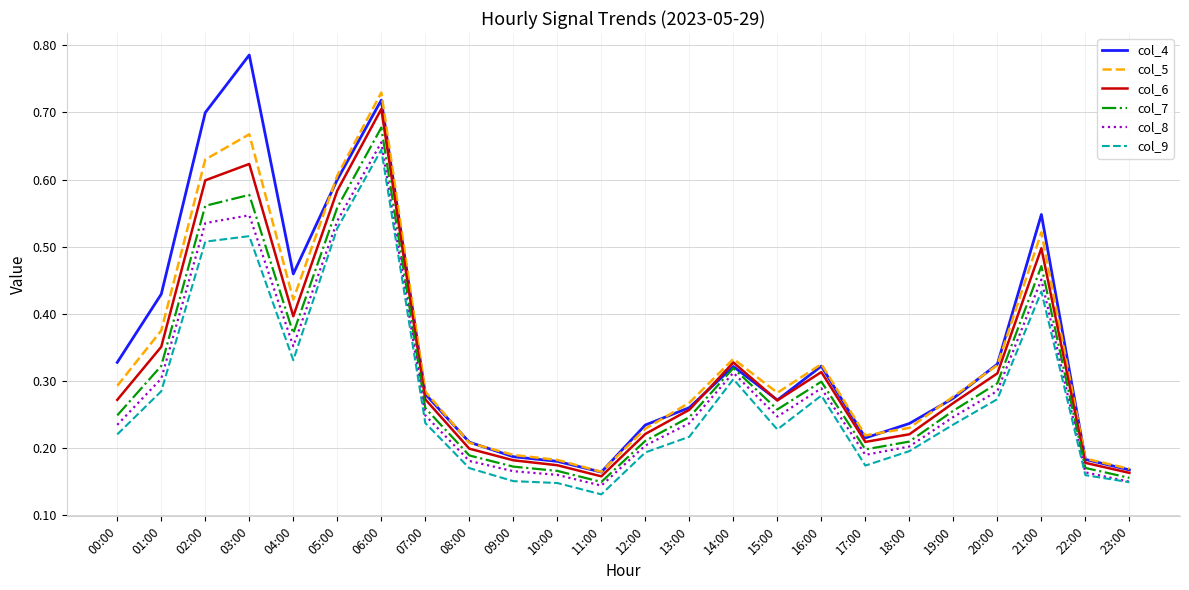

Is this an area chart (filled region under the line)?

No